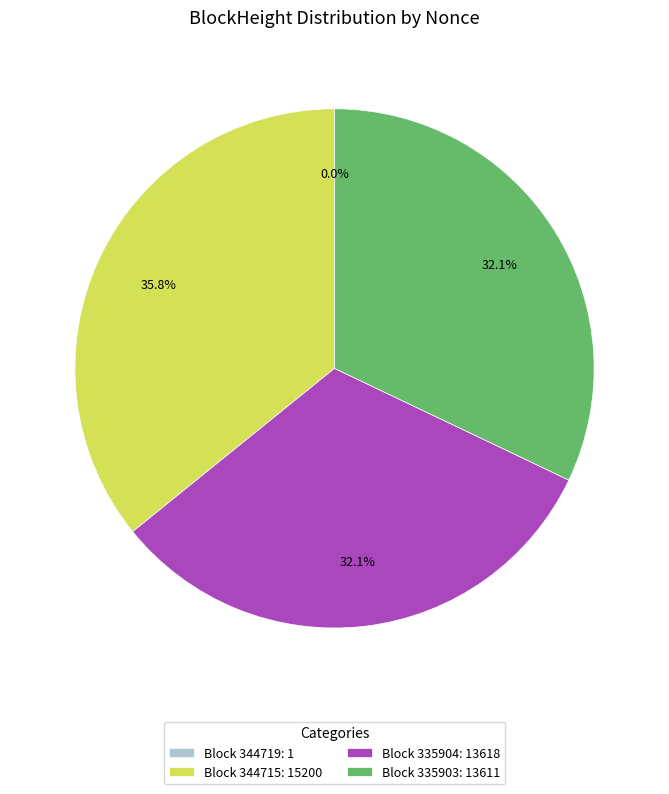

Between Block 344715: 15200 and Block 335903: 13611, which is larger?

Block 344715: 15200